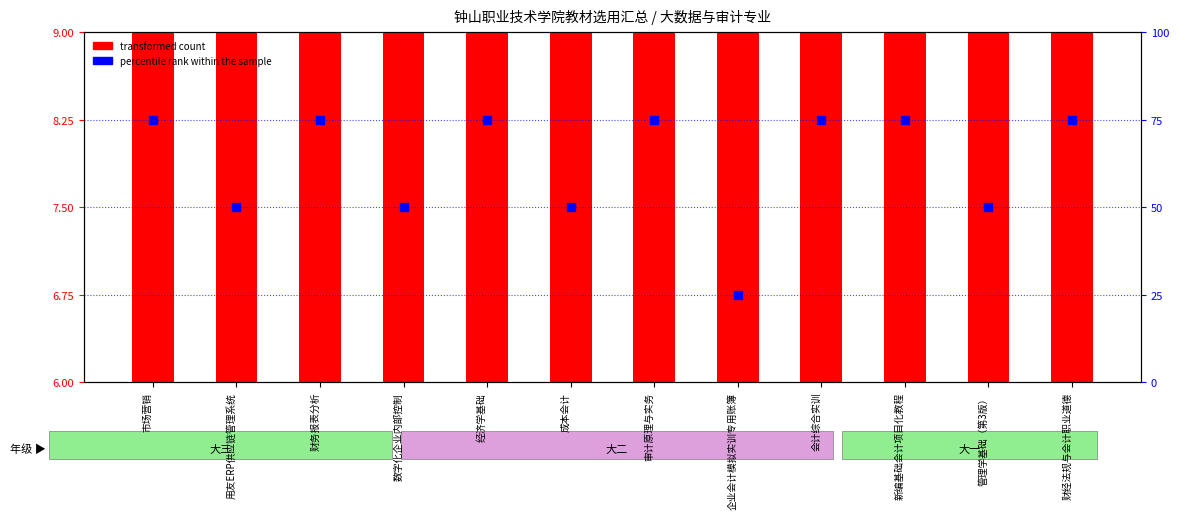

What are all the series names shown in the legend?

transformed count, percentile rank within the sample